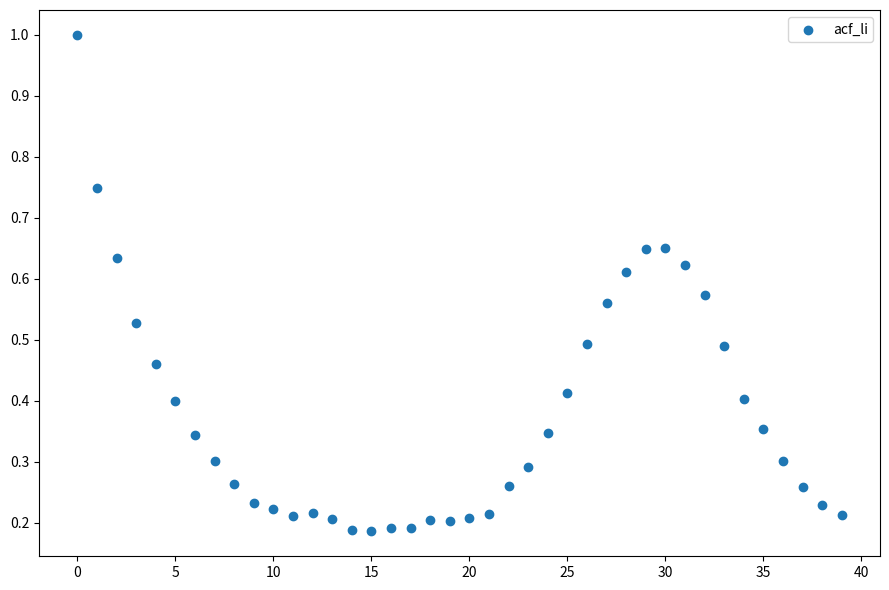

What is the range of Y values (max minus min)?

0.8